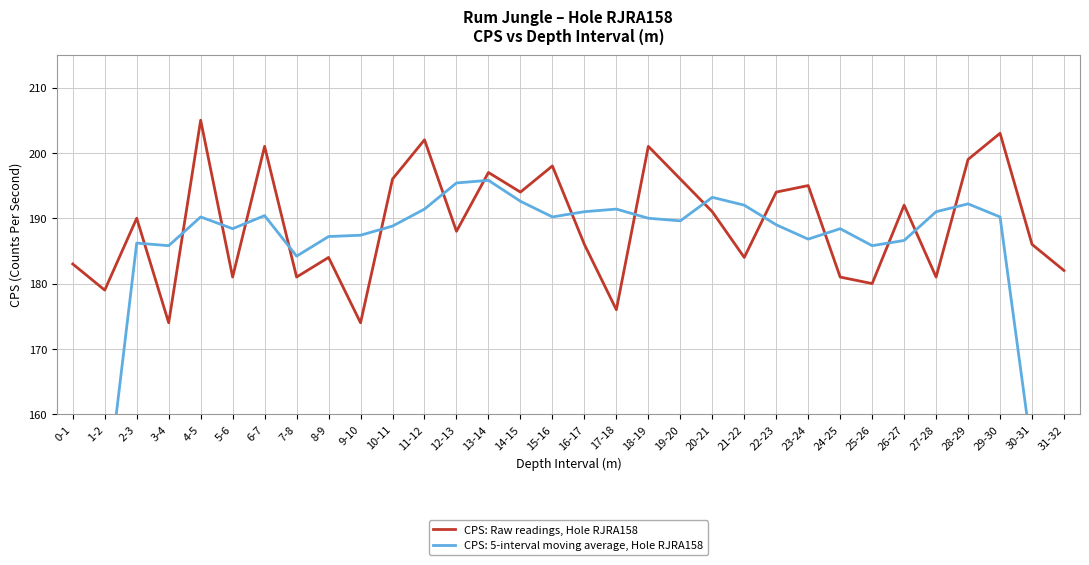

What is the label of the 30th point from the left?

29-30